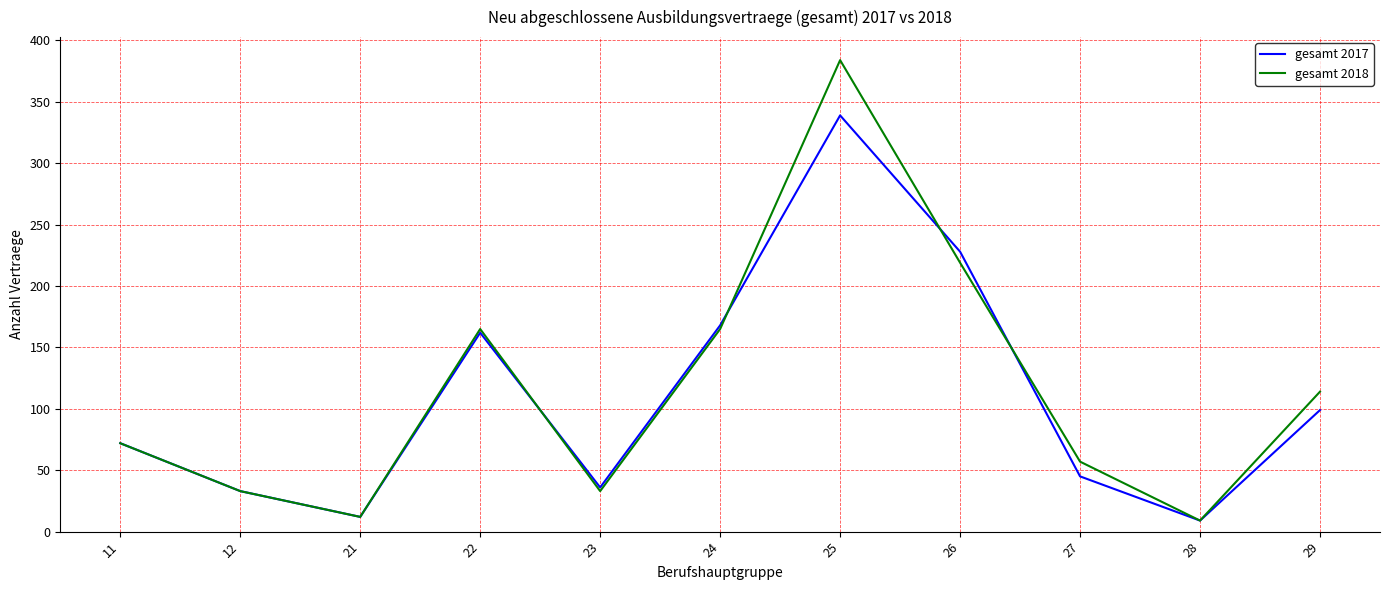

Rank the series by their maximum value, from lowest to highest.

gesamt 2017, gesamt 2018